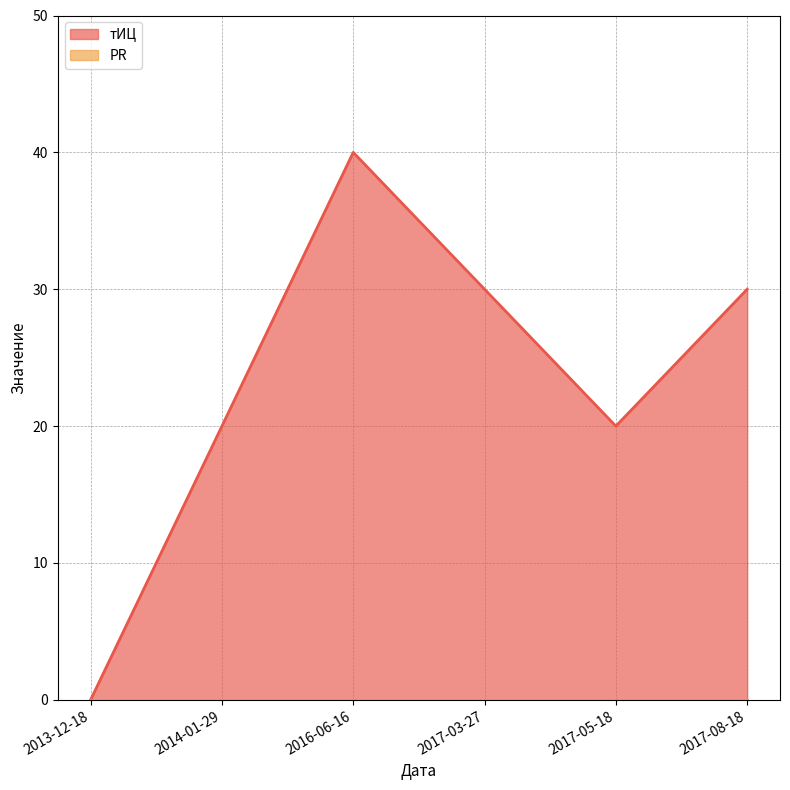

Between 2017-08-18 and 2013-12-18, which is larger?

2017-08-18